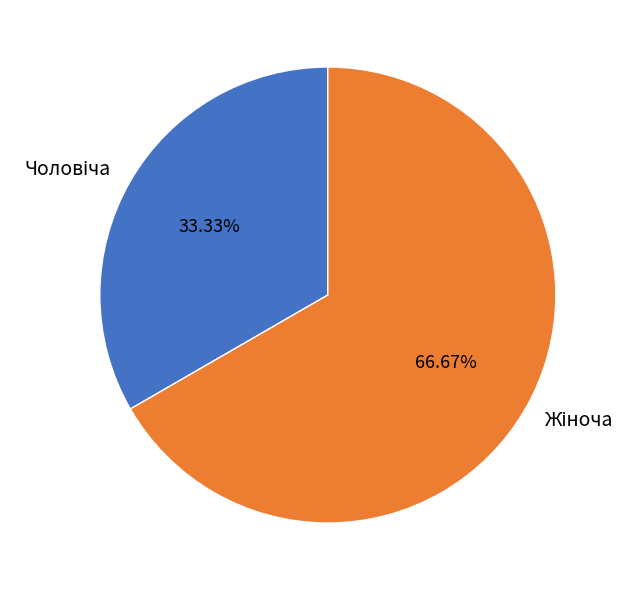

Is there any slice that represents more than half of the pie?

Yes